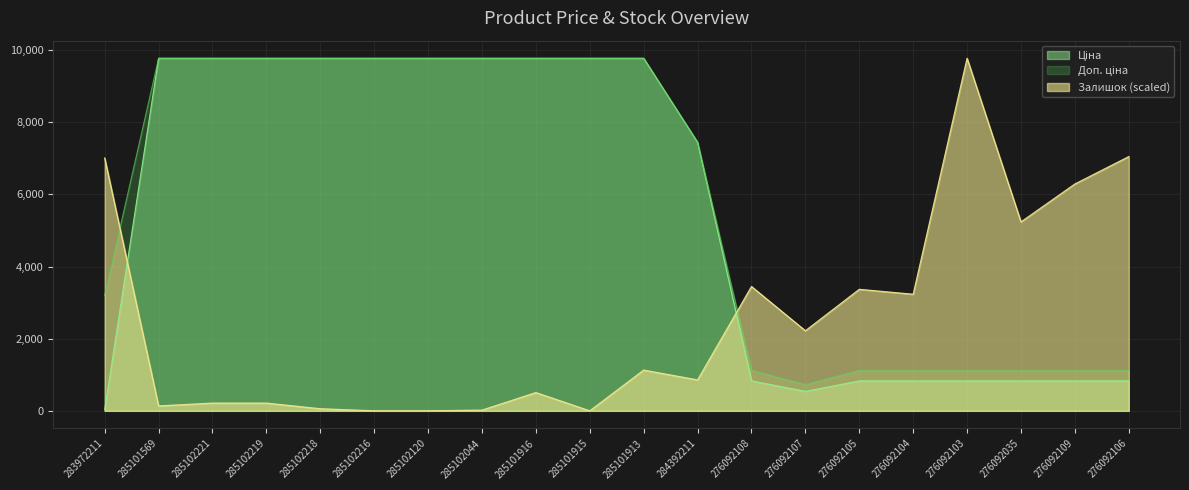

What is the label of the 7th point from the left?

285102120